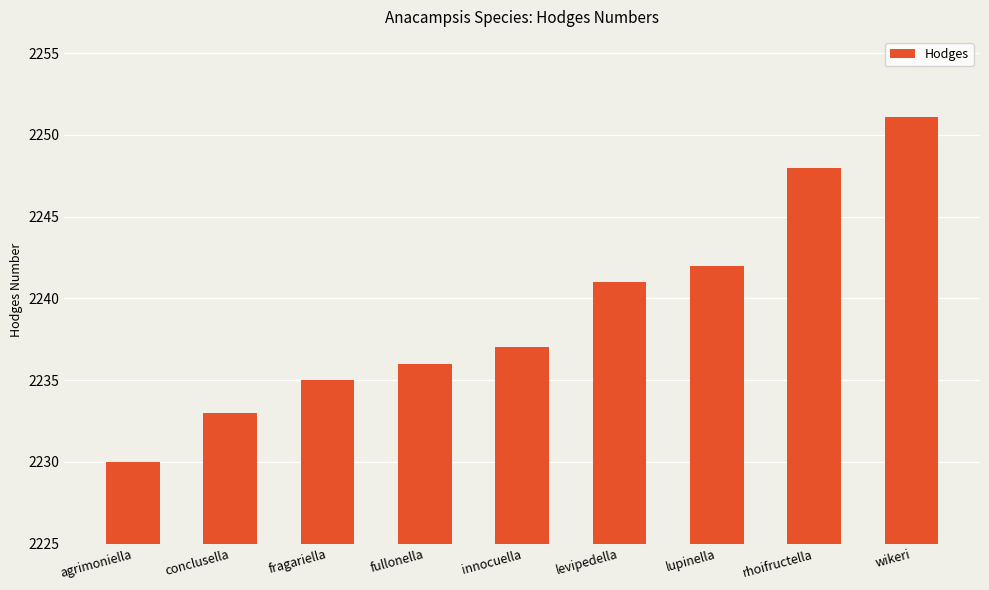

Where is the data nearest to the value 2240?

levipedella